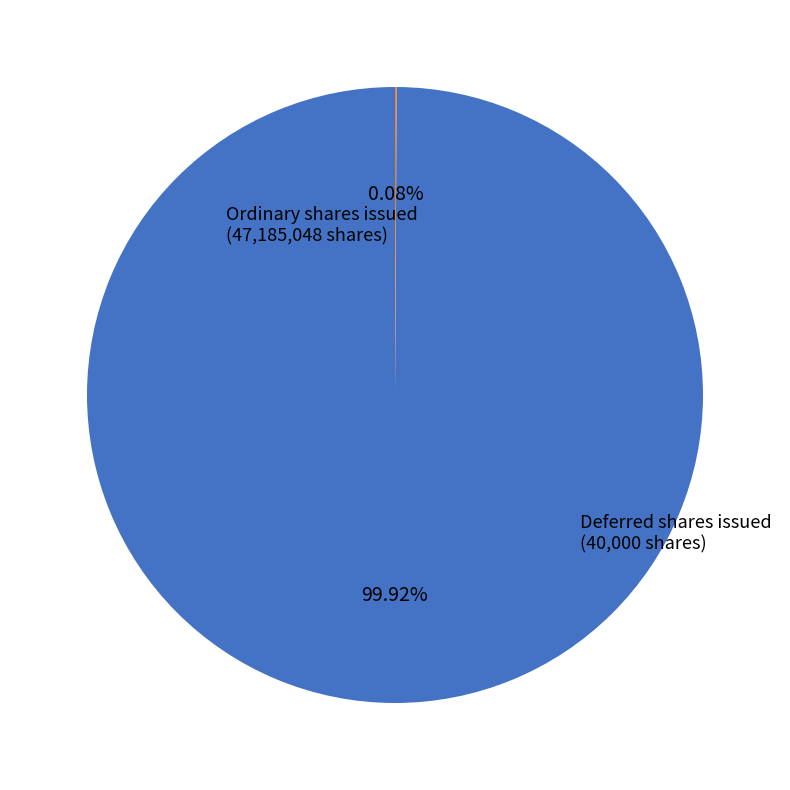

What is the largest slice in the pie chart?

Ordinary shares issued